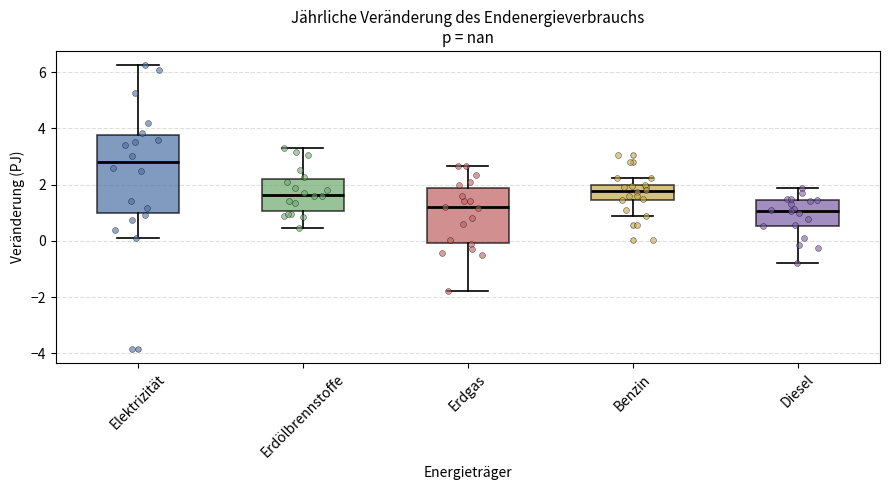

Reading left to right, read every box against the y-axis: the position of its median line, the range the box covers, and the ends of its whiskers. The values are not printed on the chart, so give them approximately, as read against the axis.

Elektrizität: median 2.8, box 1.0 to 3.8, whiskers 0.2 to 6.2
Erdölbrennstoffe: median 1.6, box 1.0 to 2.2, whiskers 0.4 to 3.4
Erdgas: median 1.2, box 0.0 to 1.8, whiskers -1.8 to 2.6
Benzin: median 1.8, box 1.4 to 2.0, whiskers 0.8 to 2.2
Diesel: median 1.0, box 0.6 to 1.4, whiskers -0.8 to 1.8